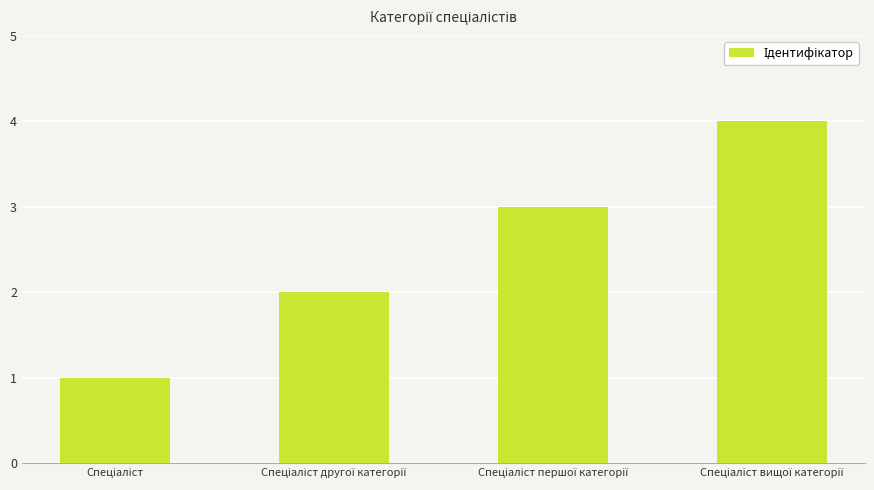

What is the difference between the maximum and second lowest values?

2